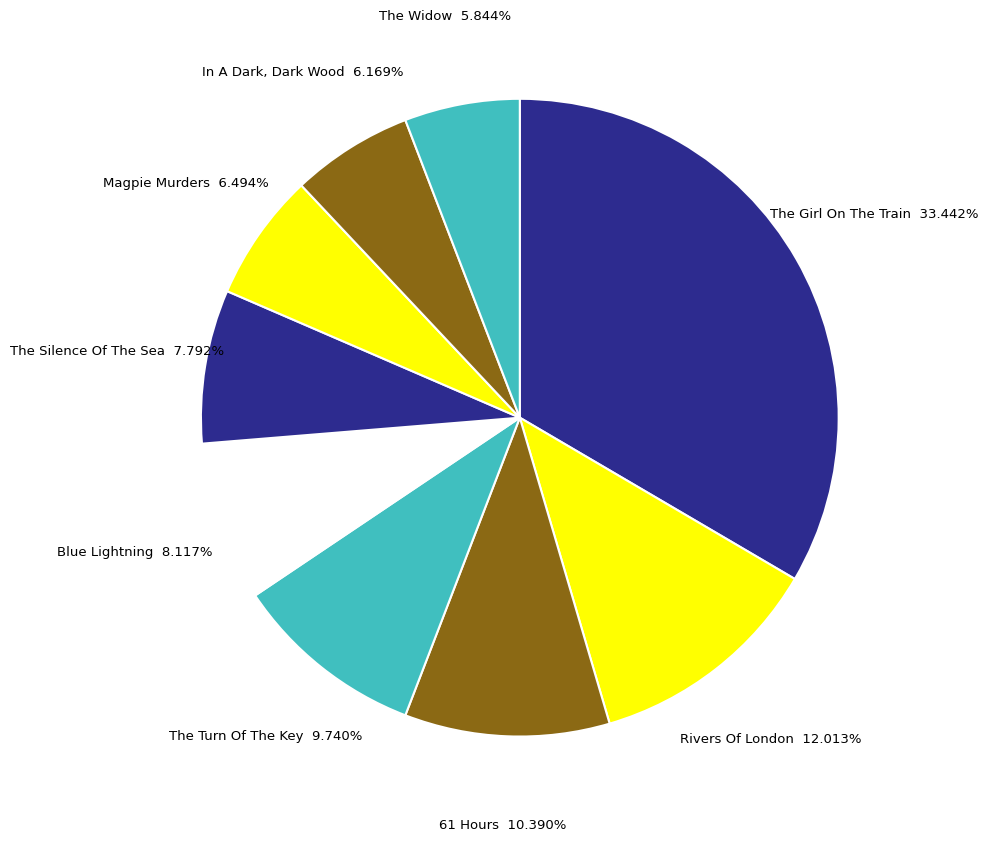

Which has a higher value, The Silence Of The Sea or The Girl On The Train?

The Girl On The Train